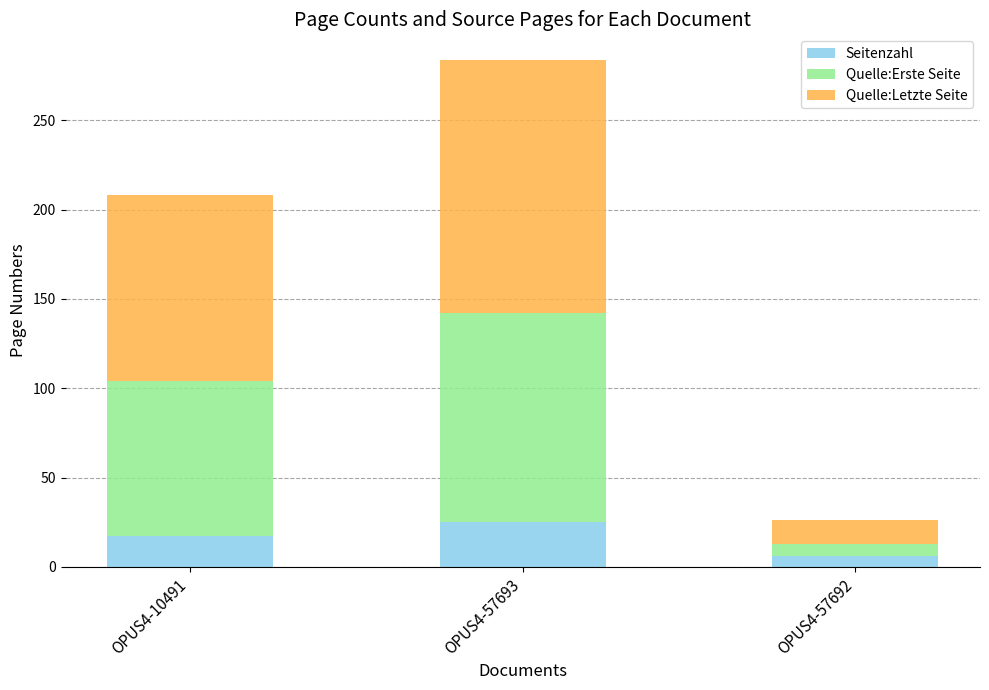

Is it true that Seitenzahl equals 6 at OPUS4-10491?

False